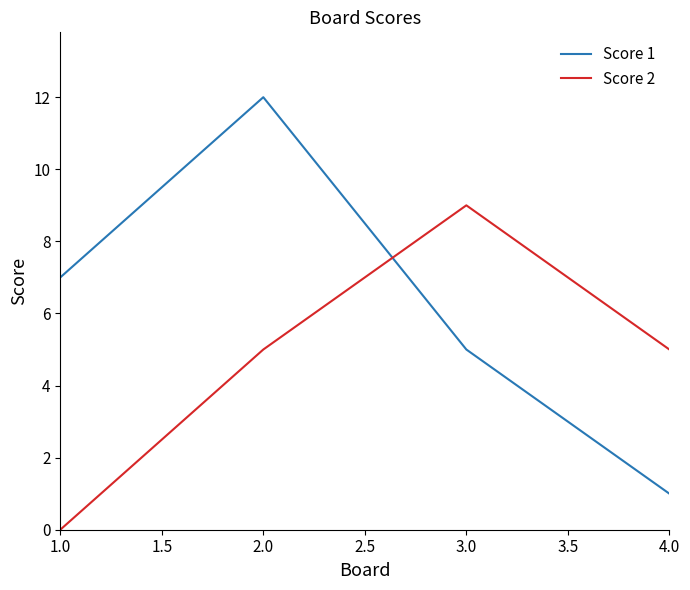

What is the average value of the Score 2 series?

5